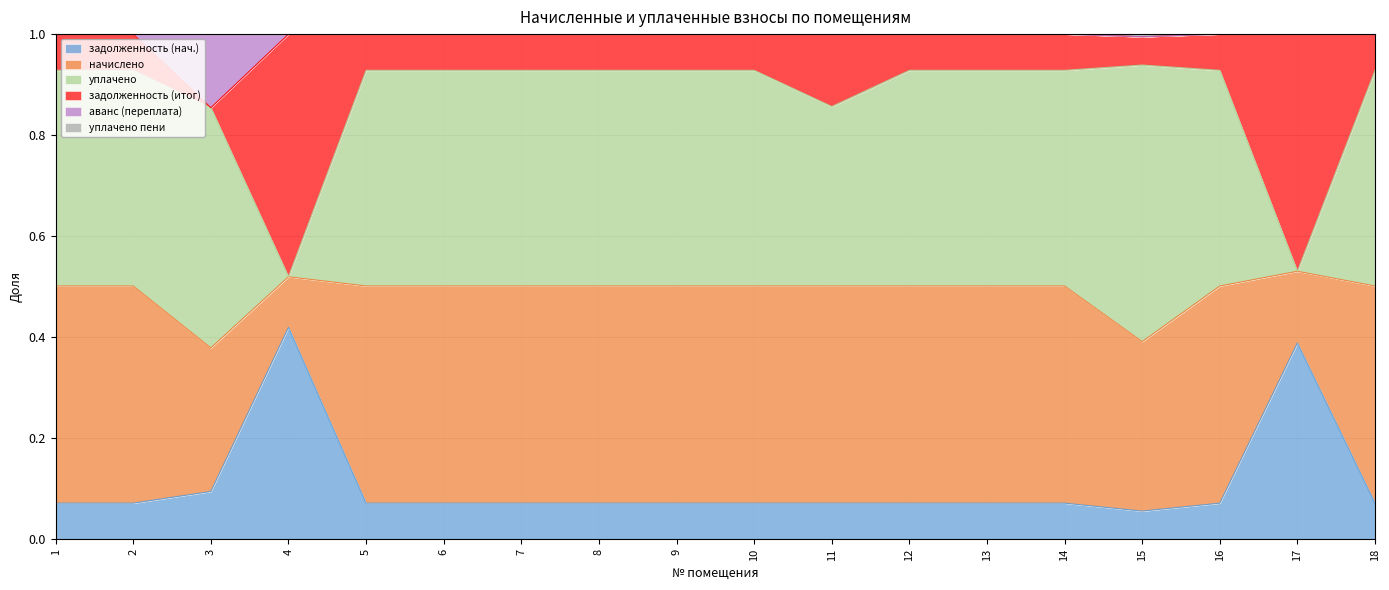

What is the total value across all series at 1?

1.0